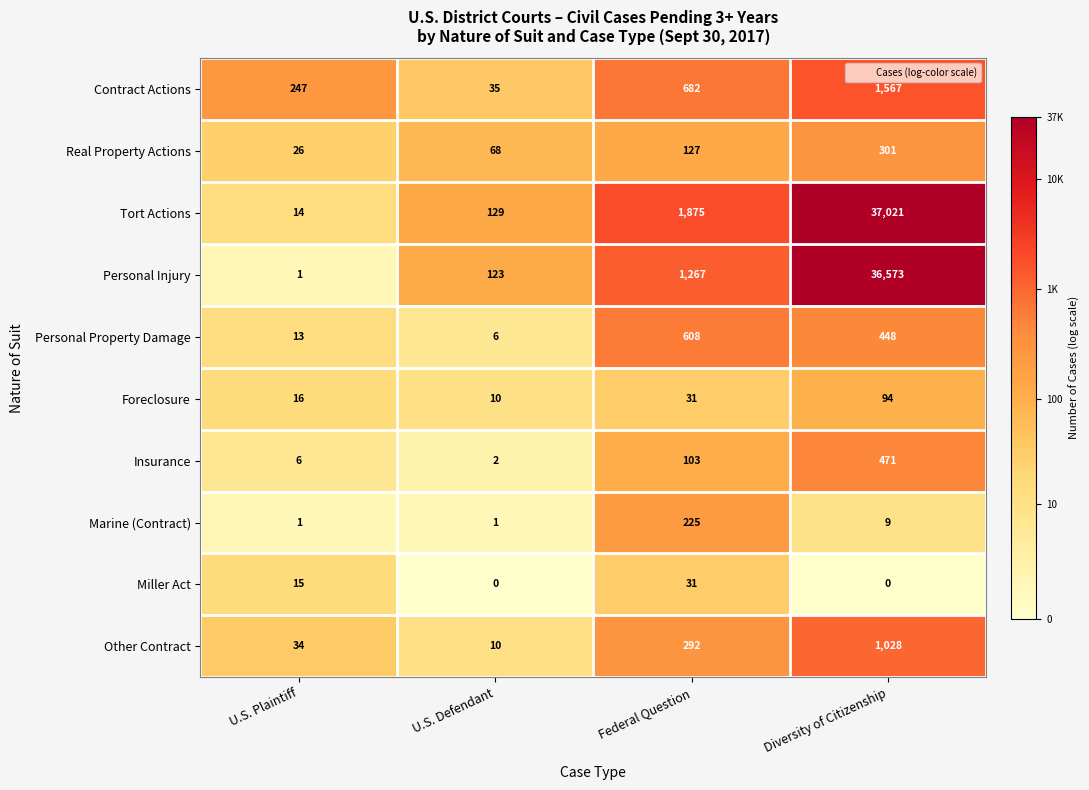

Which series changed the most between U.S. Plaintiff and Diversity of Citizenship?

Tort Actions